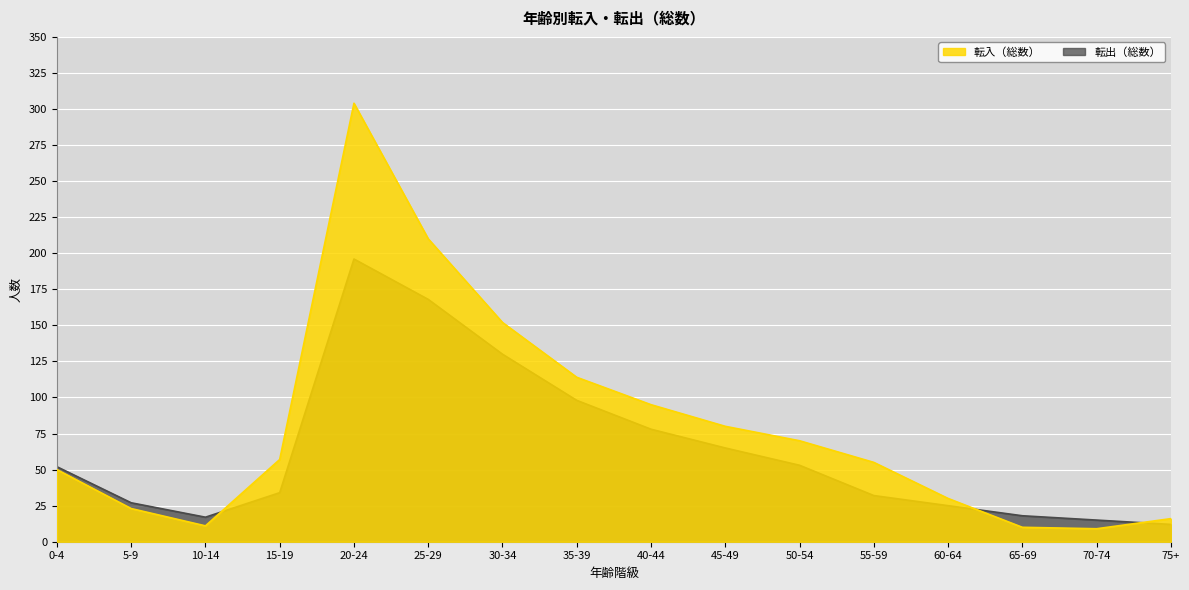

Reading left to right, list all the values displayed in this chart.

転入（総数）: 50	23	11	57	304	210	152	114	95	80	70	55	30	10	9	16
転出（総数）: 52	27	17	34	196	168	130	98	78	65	53	32	25	18	15	12